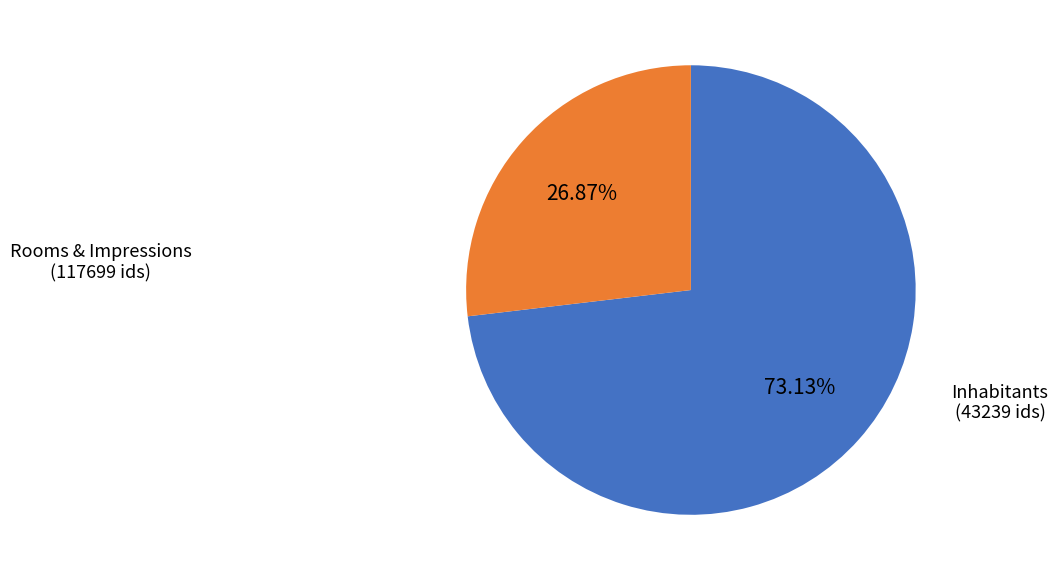

Is there any slice that represents more than half of the pie?

Yes